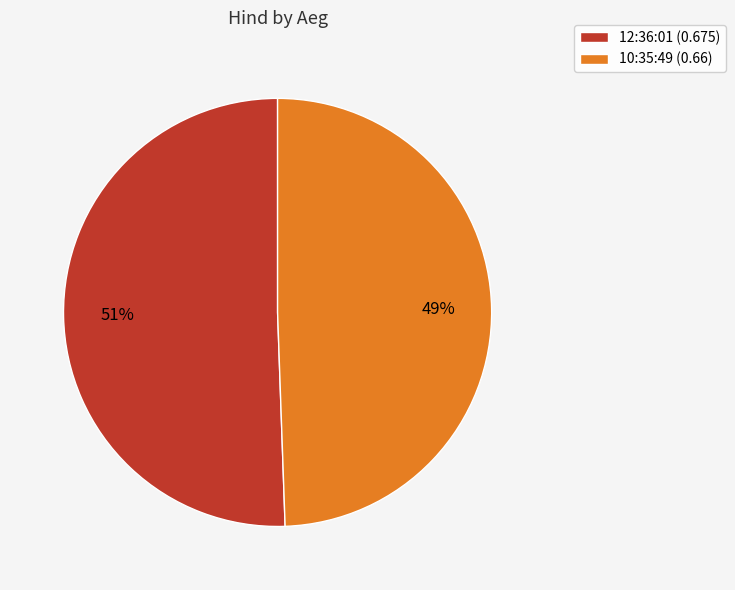

Which category has the smallest portion of the pie?

10:35:49